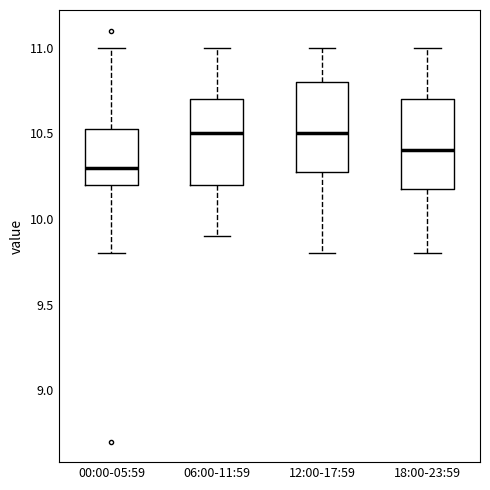

Where is the lower edge of the box for 06:00-11:59 on the y-axis? The values are not printed on the chart, so give them approximately, as read against the axis.

10.20